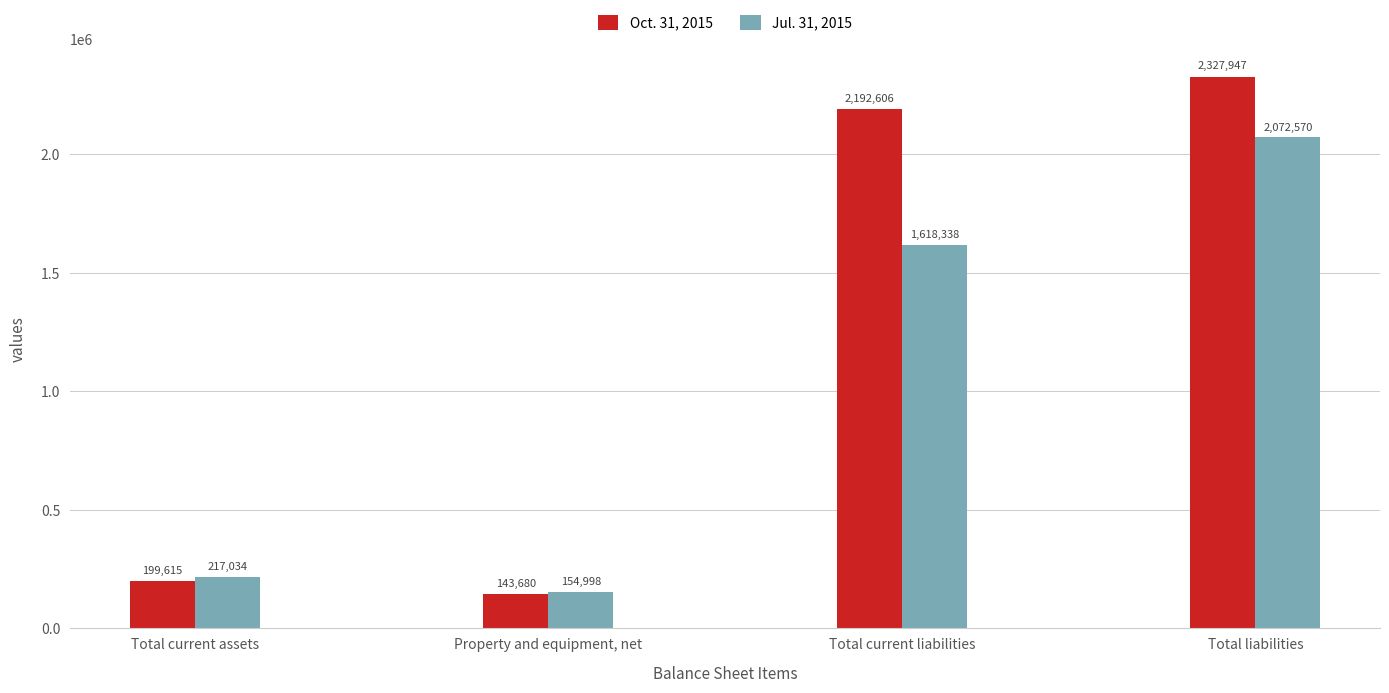

Which category has the highest value in the Jul. 31, 2015 series?

Total liabilities